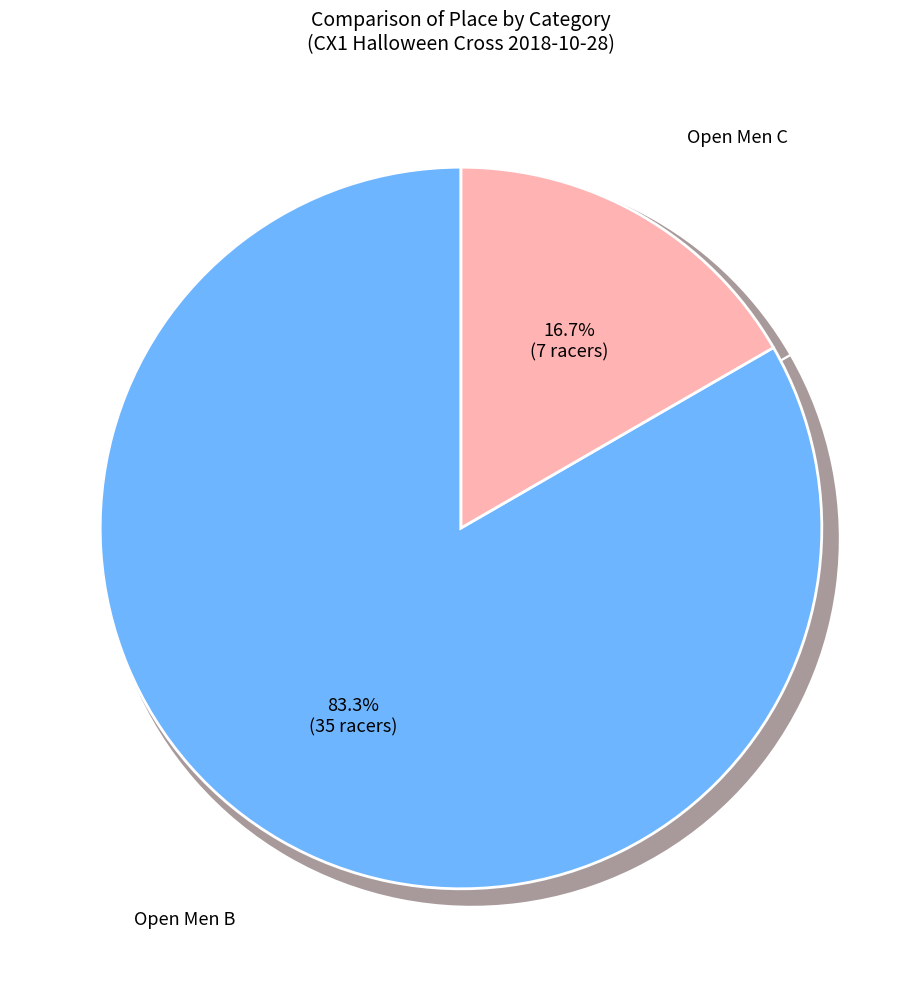

Which category has the biggest portion of the pie?

Open Men B